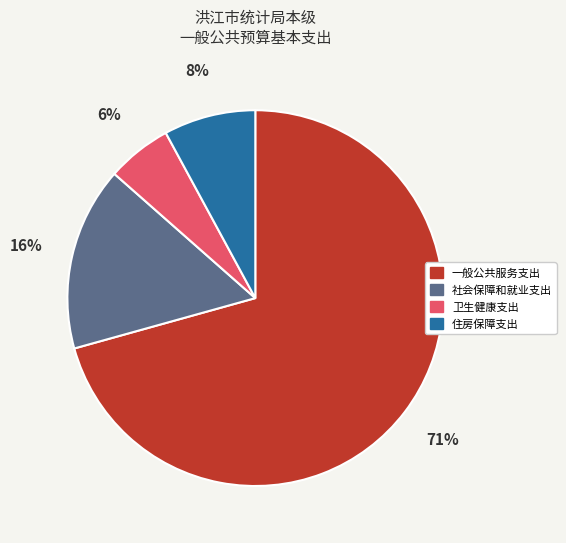

To the nearest percent, what is the difference between the 卫生健康支出 and 住房保障支出 slice percentages?

2%